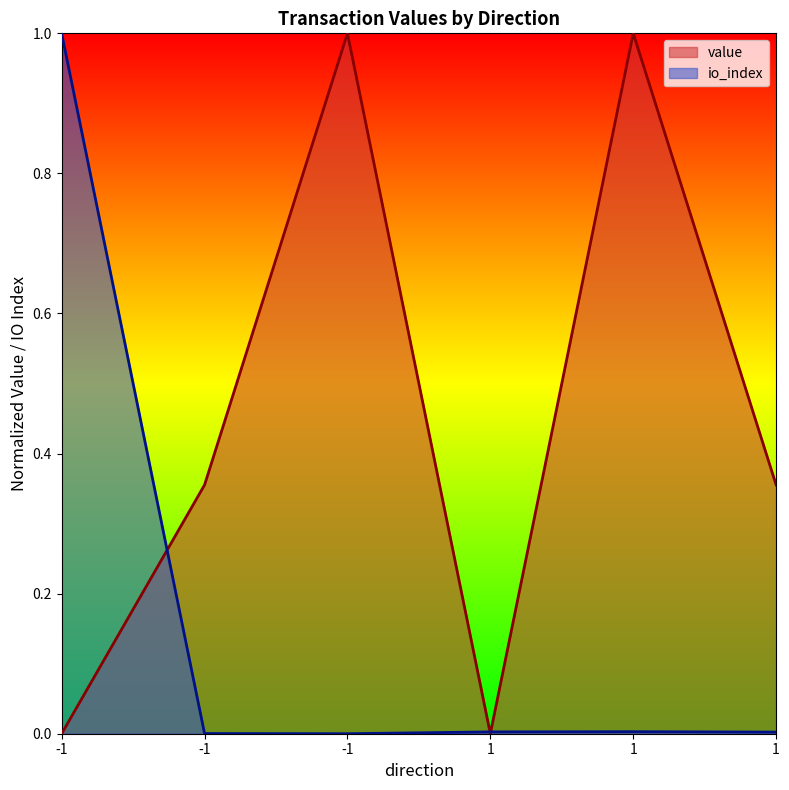

What are all the series names shown in the legend?

value, io_index